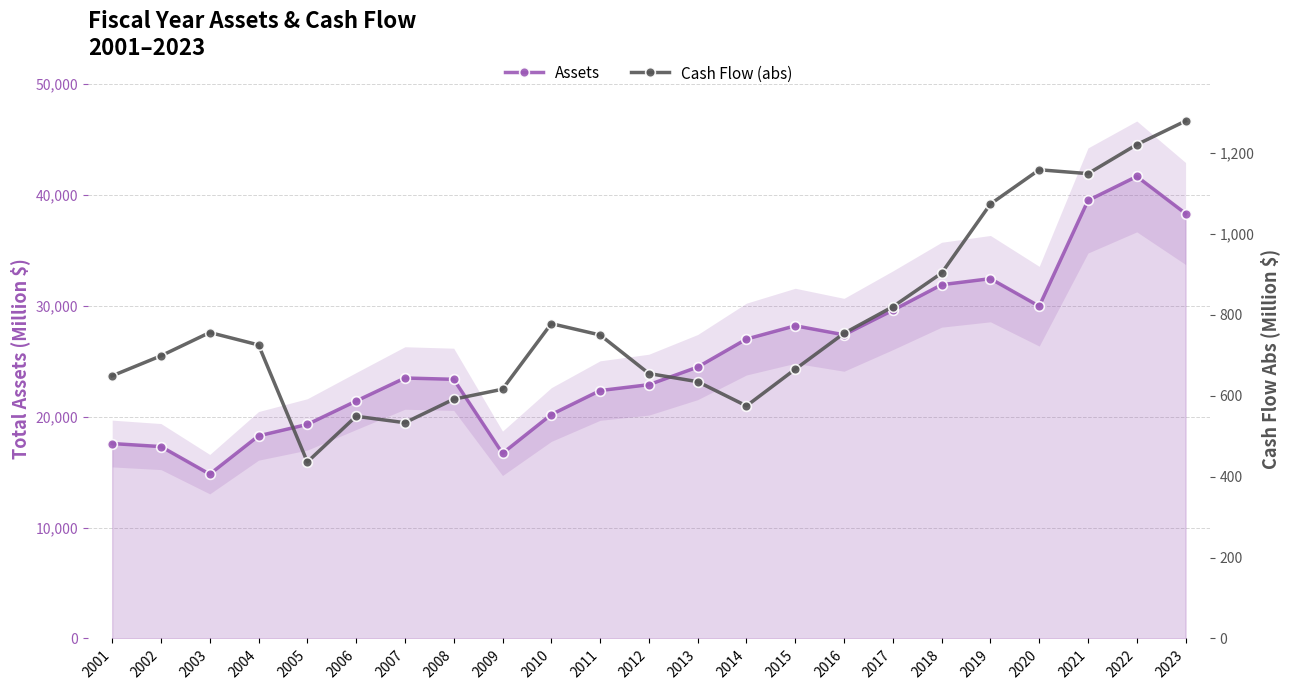

What is the value of the Cash Flow (abs) point at the 2nd from the left?

698.7